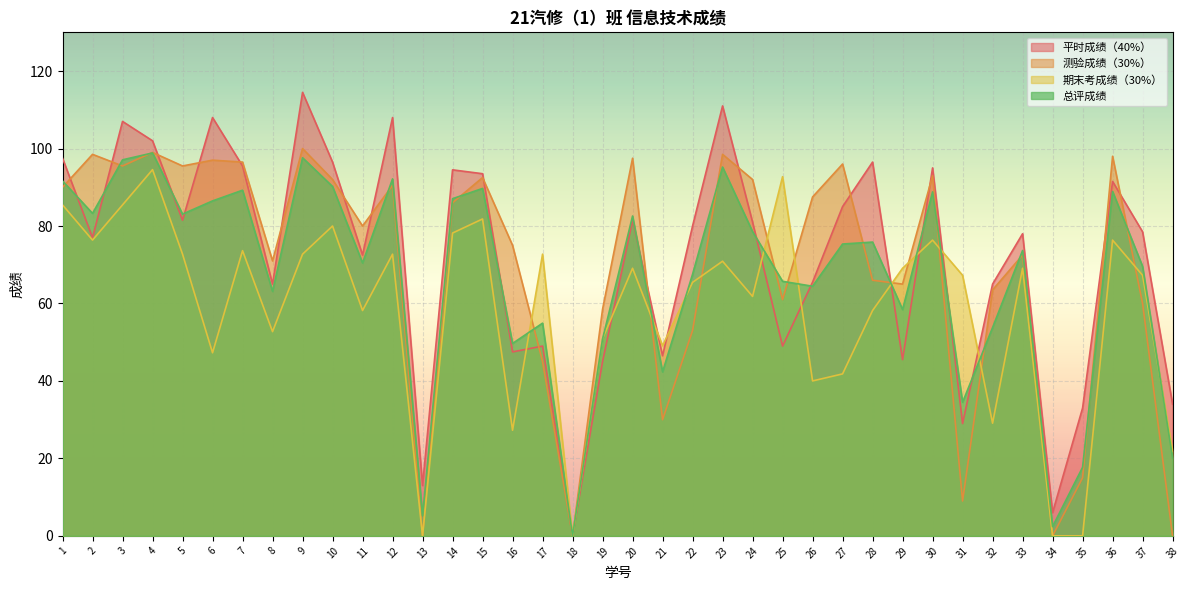

Does the chart display data point markers on the line(s)?

No